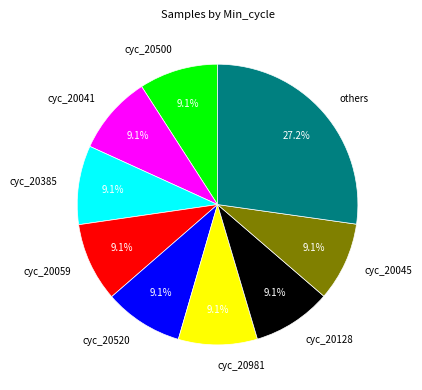

Does cyc_20128 account for over 50% of the chart?

No